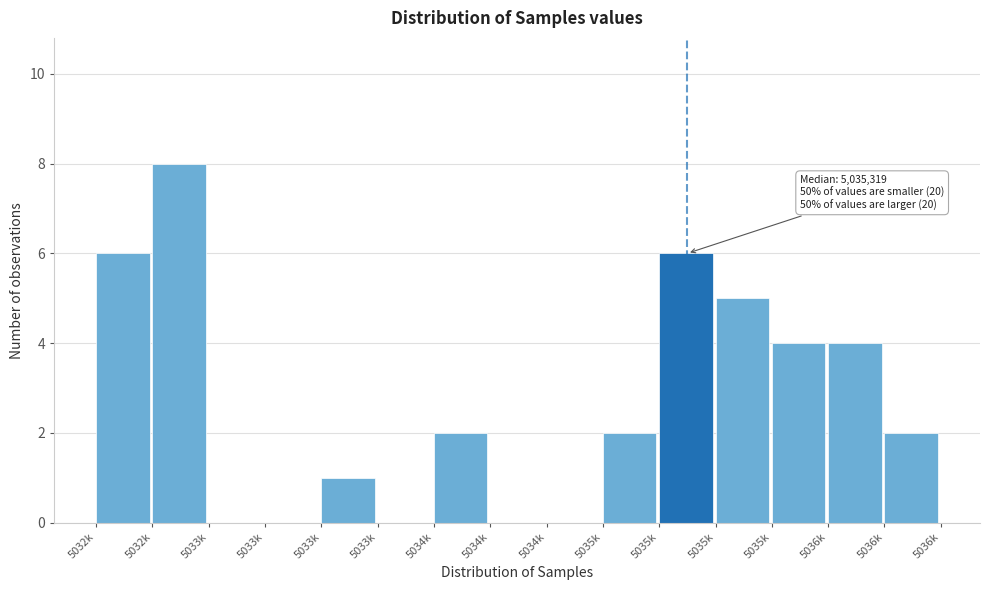

Count the number of categories in the chart.

15